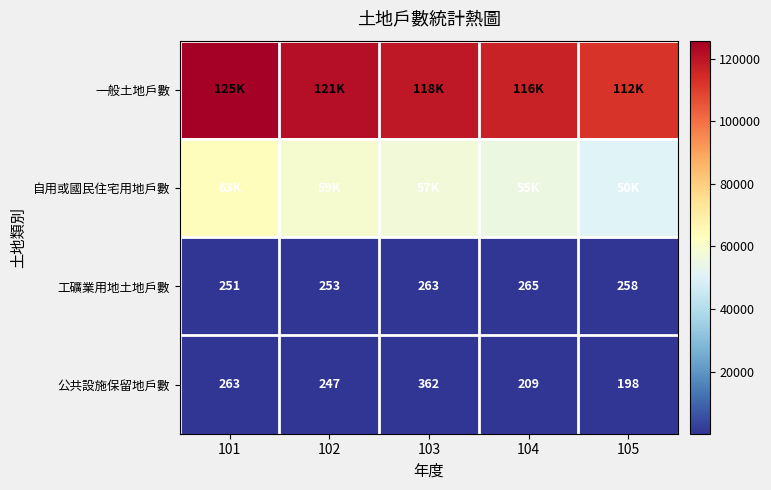

List the labels in order of 工礦業用地土地戶數 value, smallest first.

101, 102, 105, 103, 104